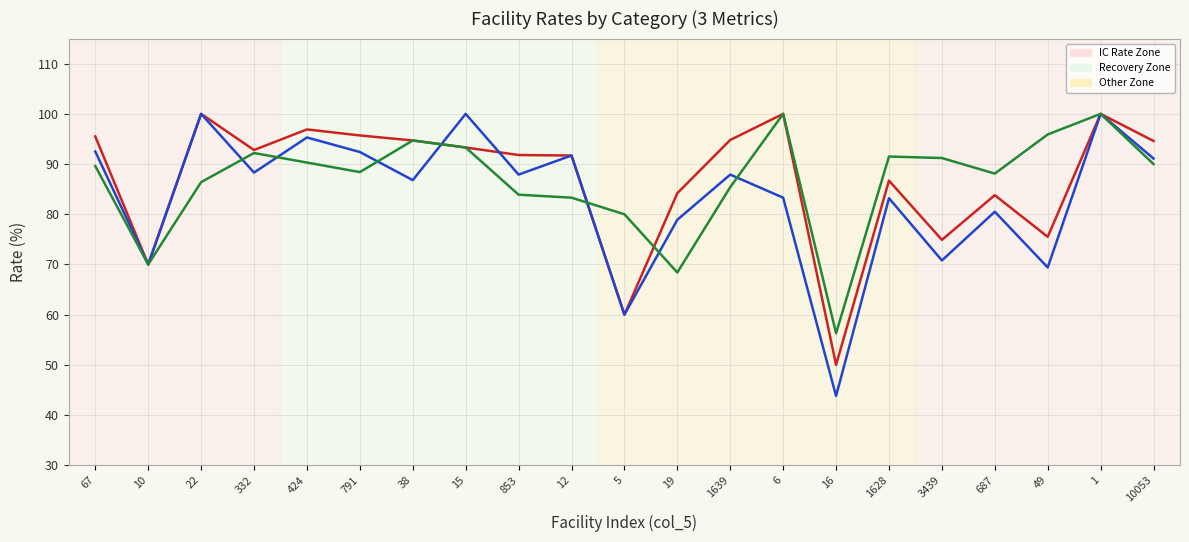

What is the difference between the highest and lowest values at 791?

7.3